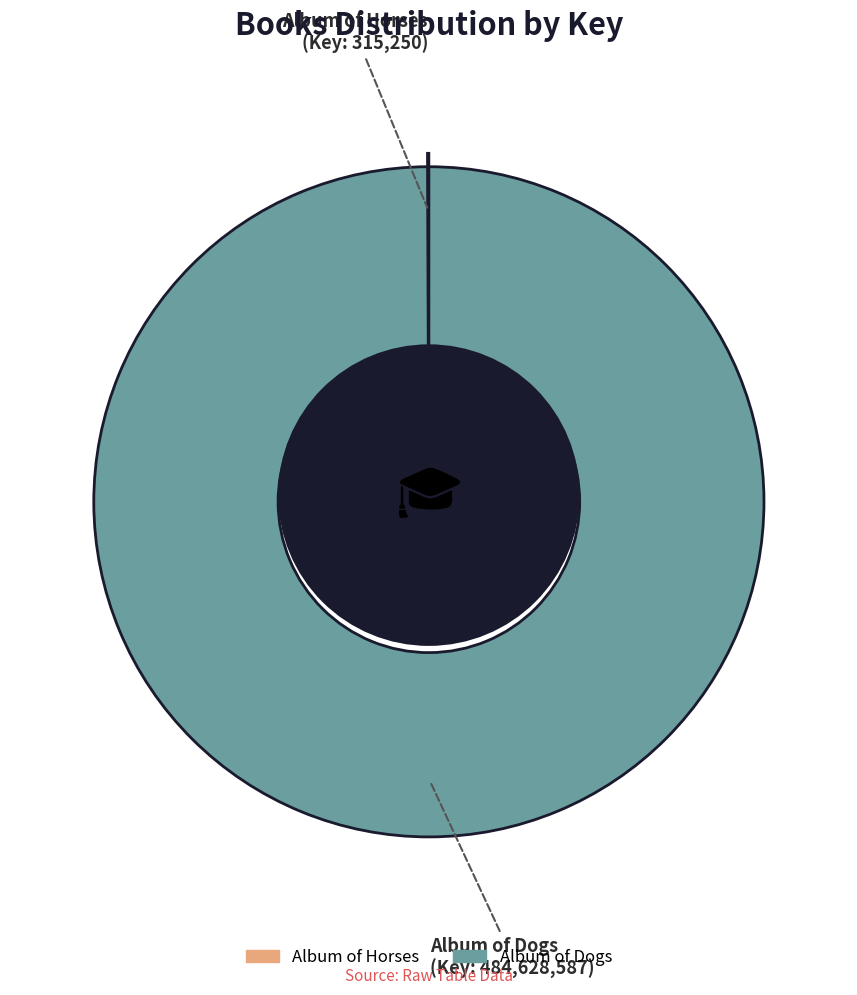

Is there any slice that represents more than half of the pie?

Yes